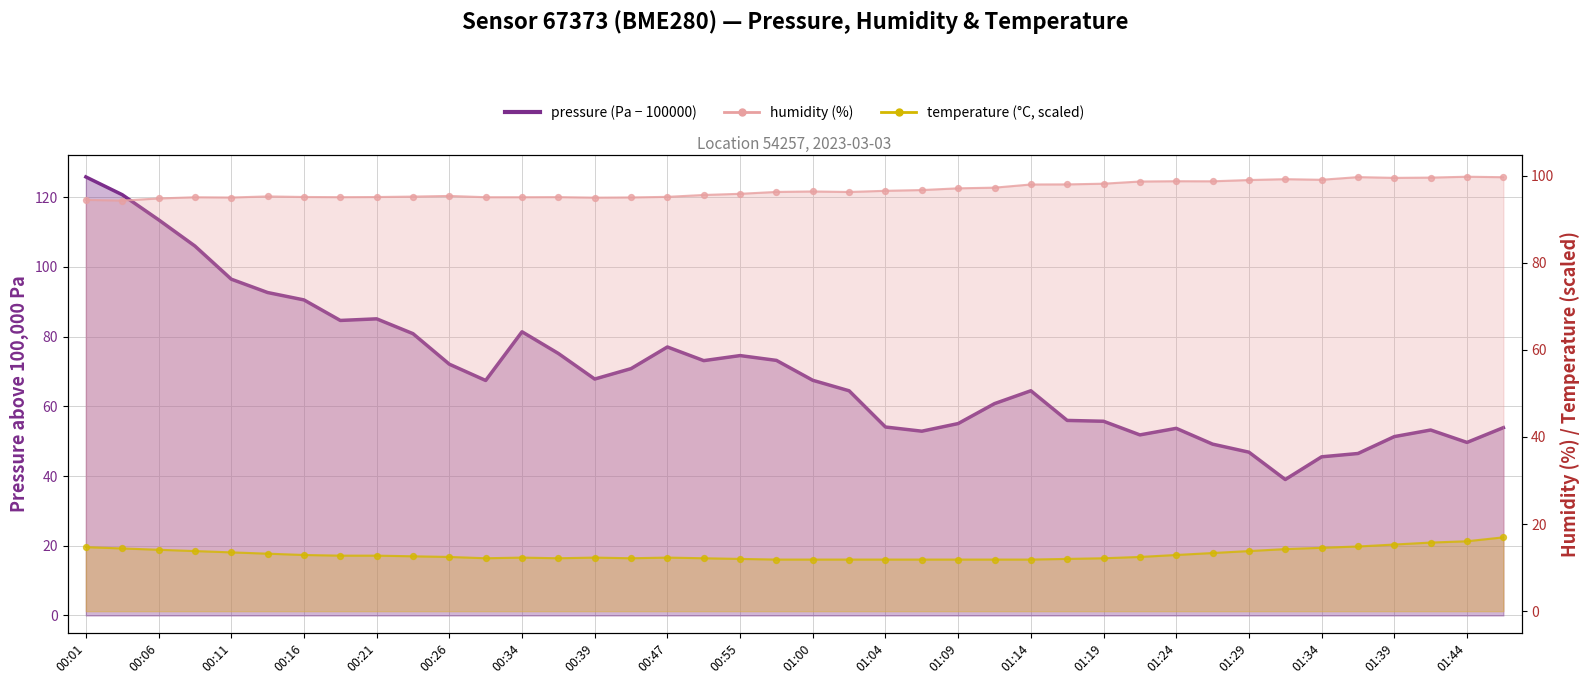

At how many categories does at least one series exceed 60?

40